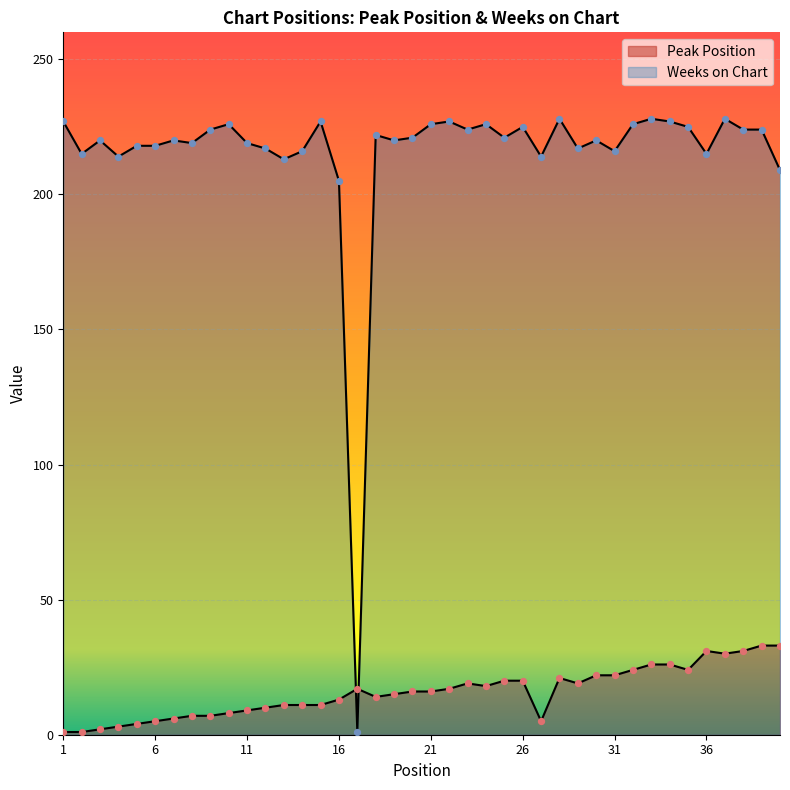

Which series contains the lowest Y value?

Peak Position